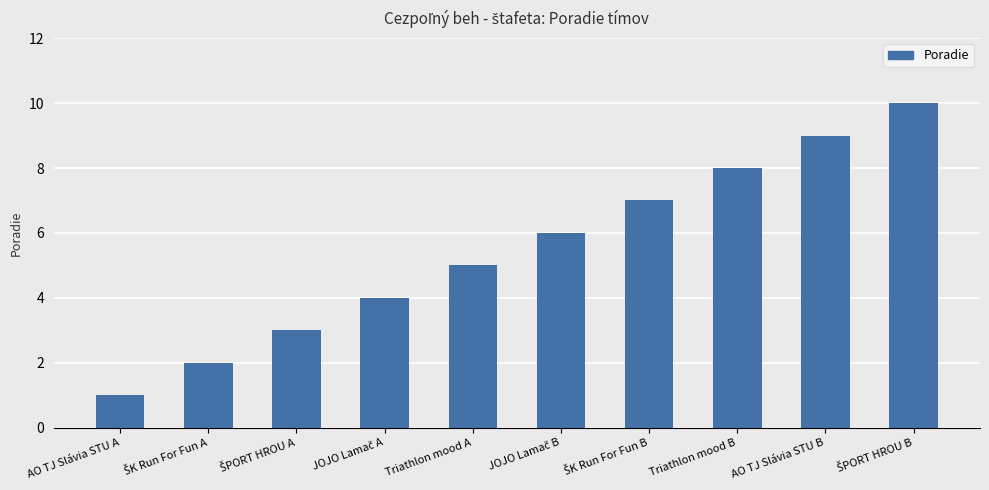

How many values are below 6?

5